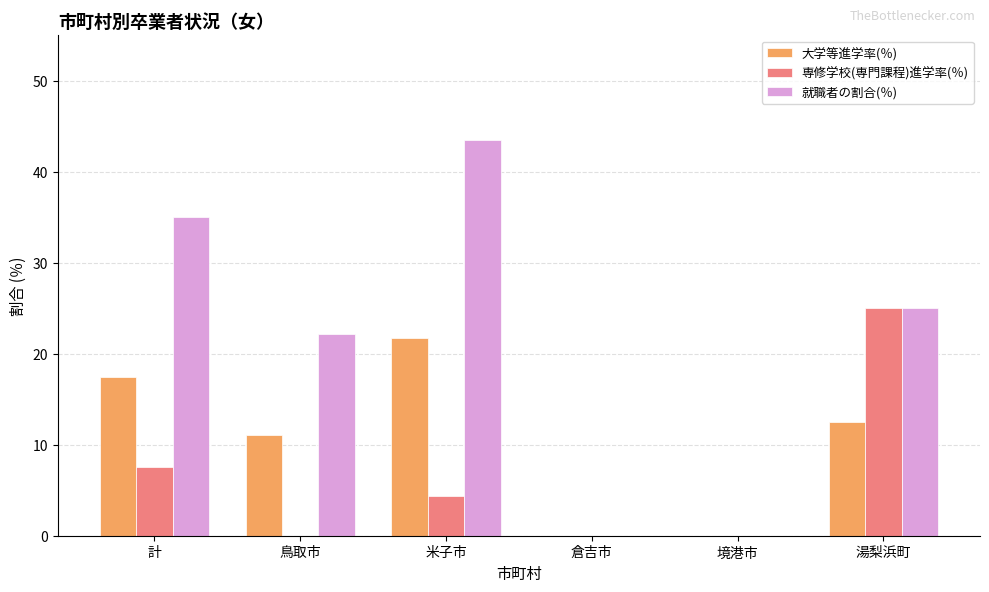

Is the value of 専修学校(専門課程)進学率(％) at 倉吉市 greater than the value of 大学等進学率(％) at 湯梨浜町?

No